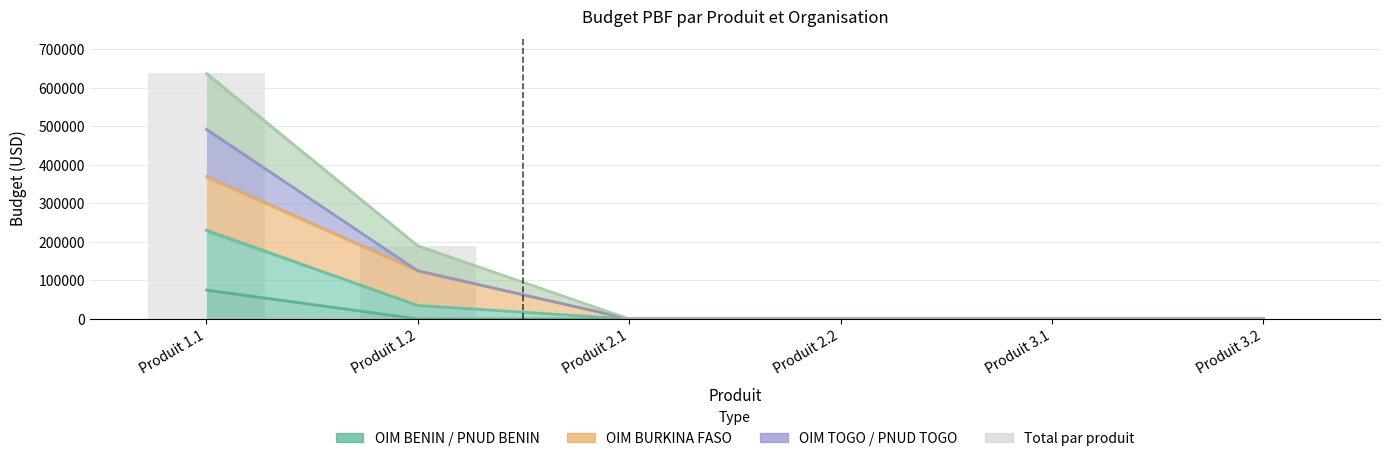

Rank the categories by OIM BENIN value from lowest to highest.

Produit 1.2, Produit 2.1, Produit 2.2, Produit 3.1, Produit 3.2, Produit 1.1